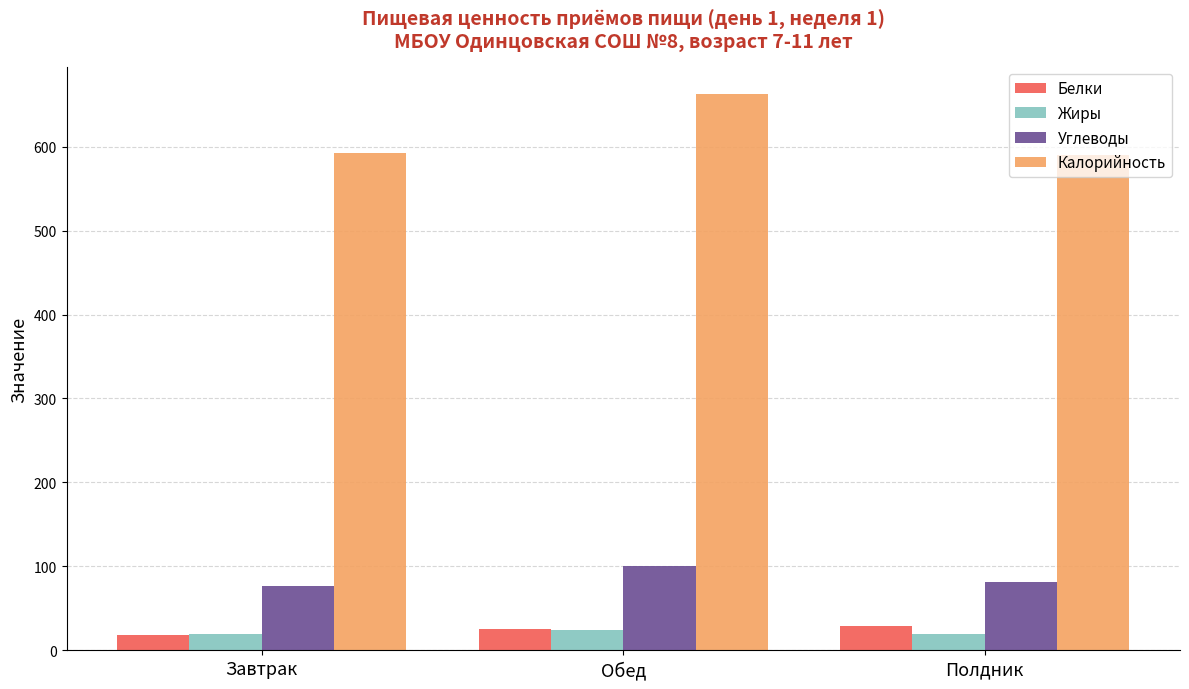

What is the minimum value for Углеводы?

76.6